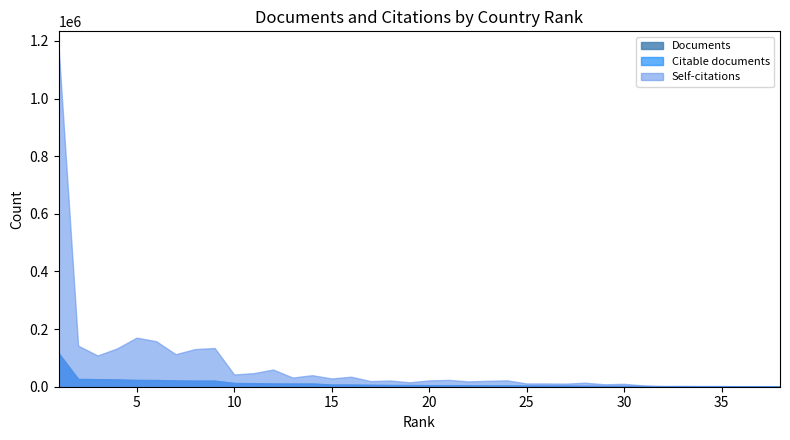

Which series has the largest total across all categories?

Self-citations